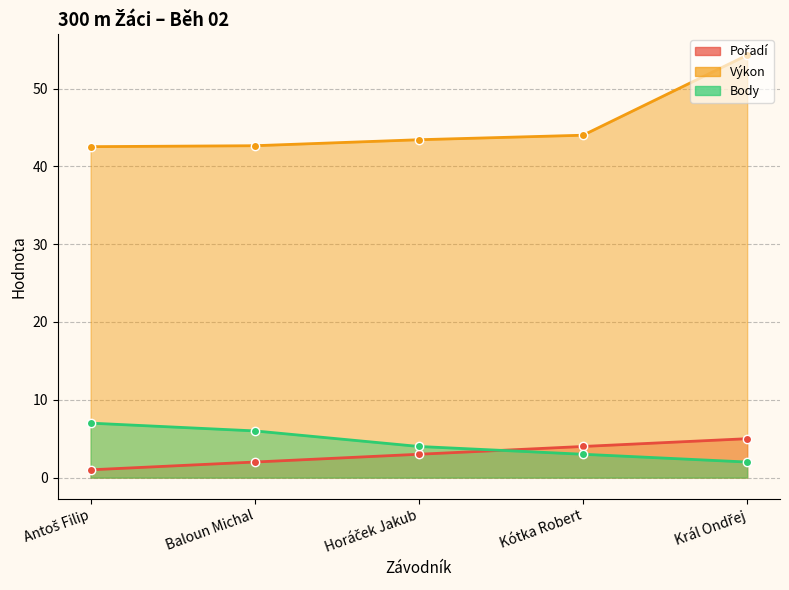

What is the label of the 2nd point from the left?

Baloun Michal